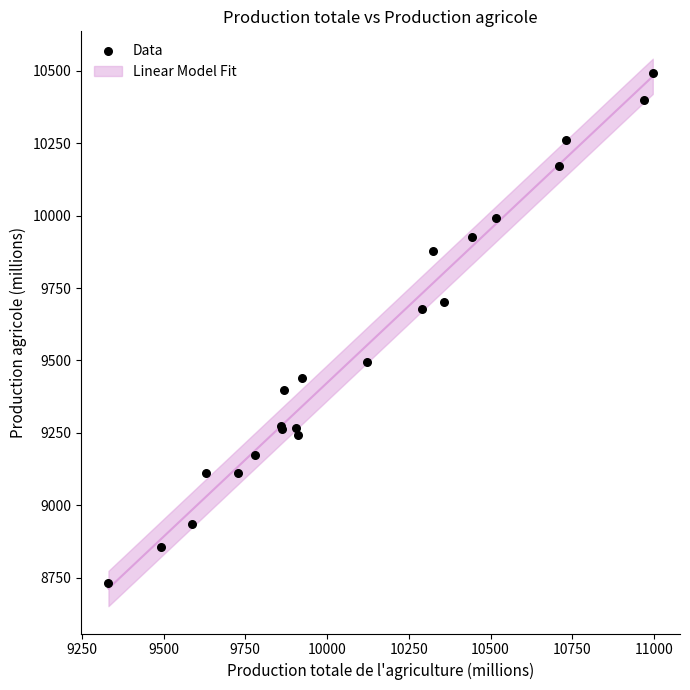

What Y value in the scatter plot is closest to 9610?

9677.6